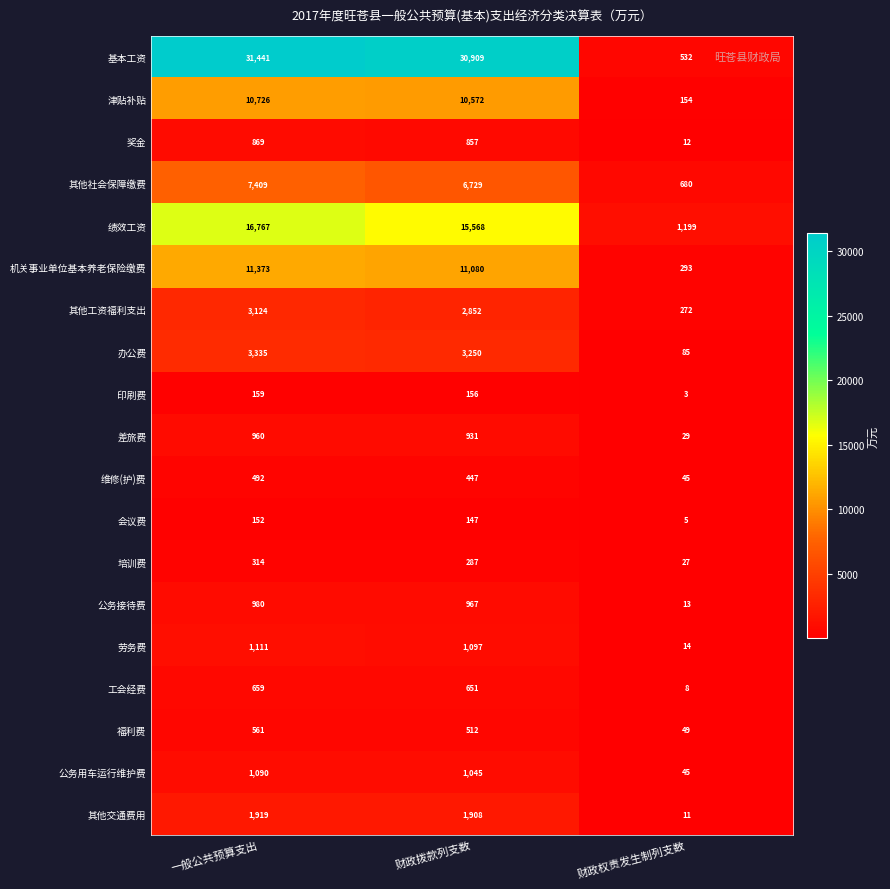

What is the difference between the maximum and minimum values in the 机关事业单位基本养老保险缴费 series?

11080